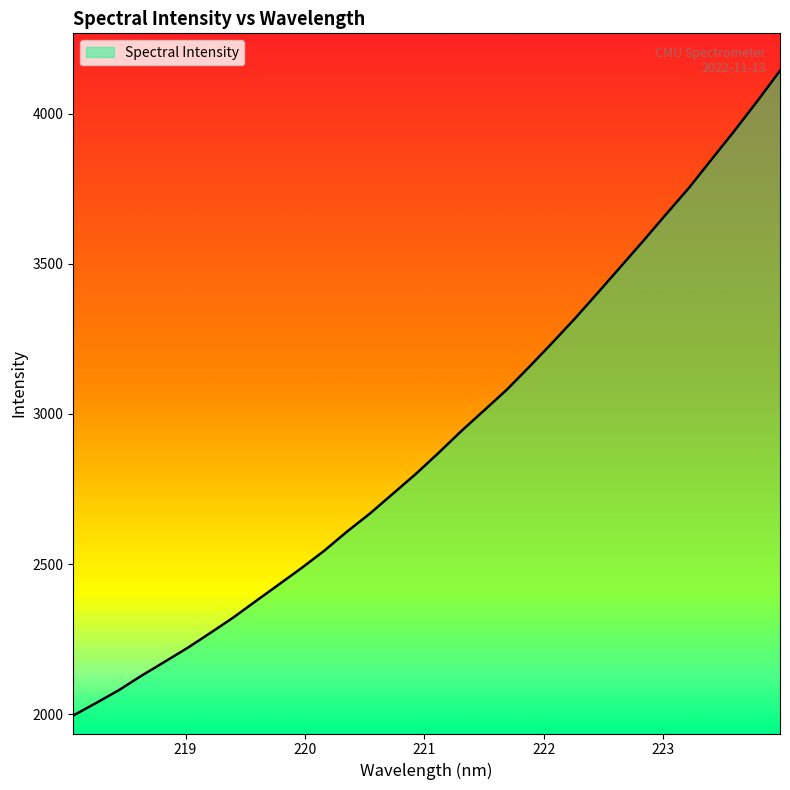

What is the difference between the maximum and minimum values?

2146.7